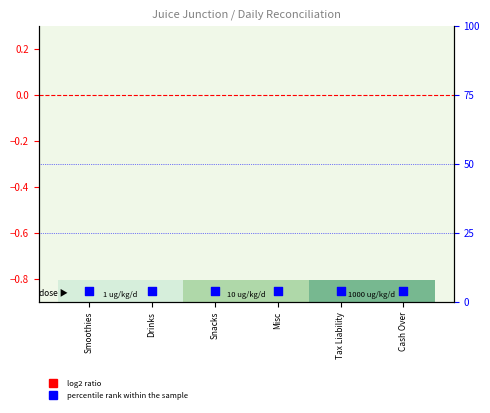

What is the total value across all series at Tax Liability?

4